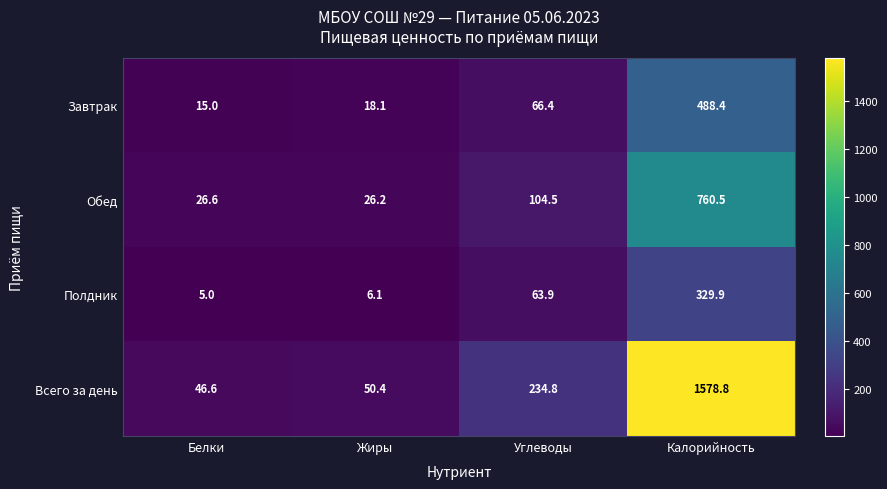

What is the difference between the highest and lowest values at Углеводы?

170.9